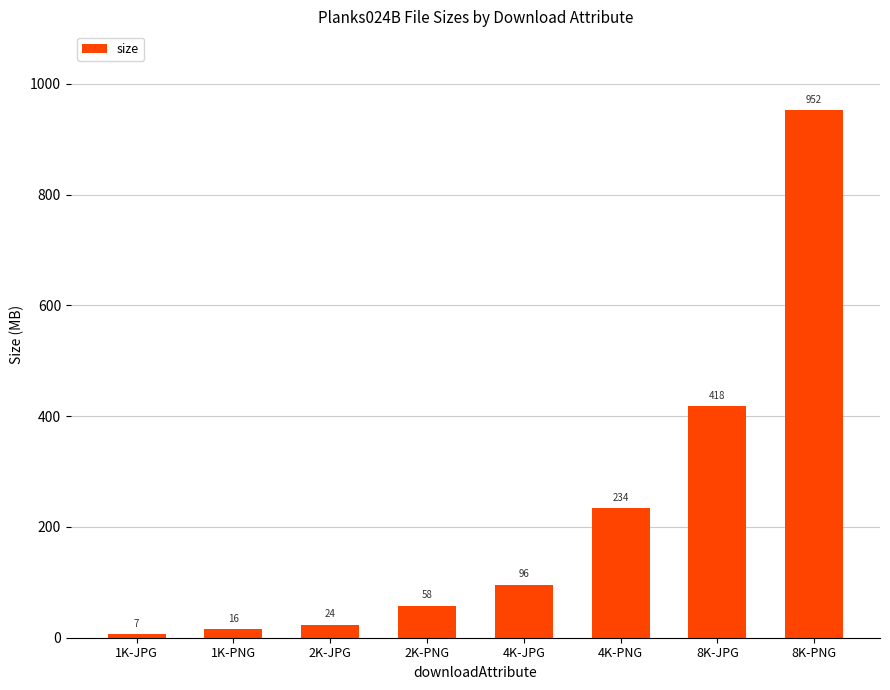

Are the bars horizontal?

No